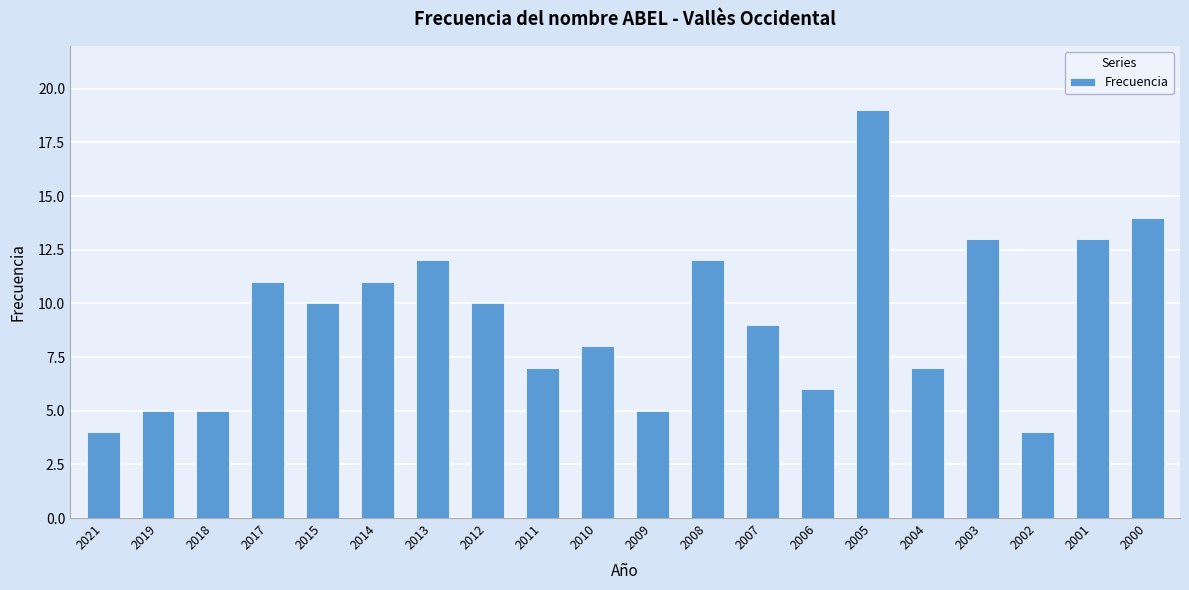

Does the chart contain any negative values?

No